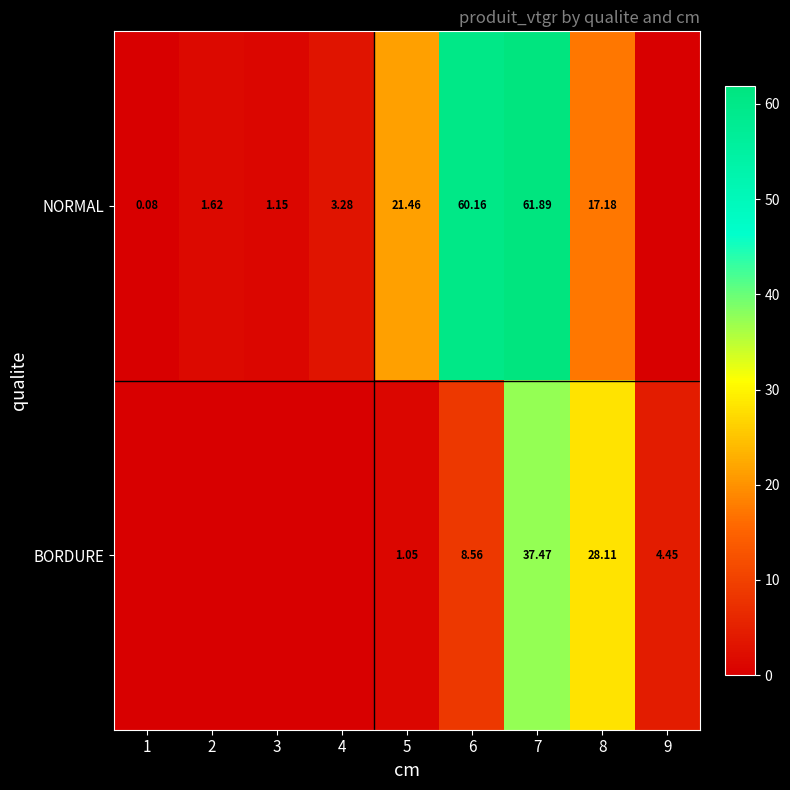

What is the greatest value displayed?

61.9